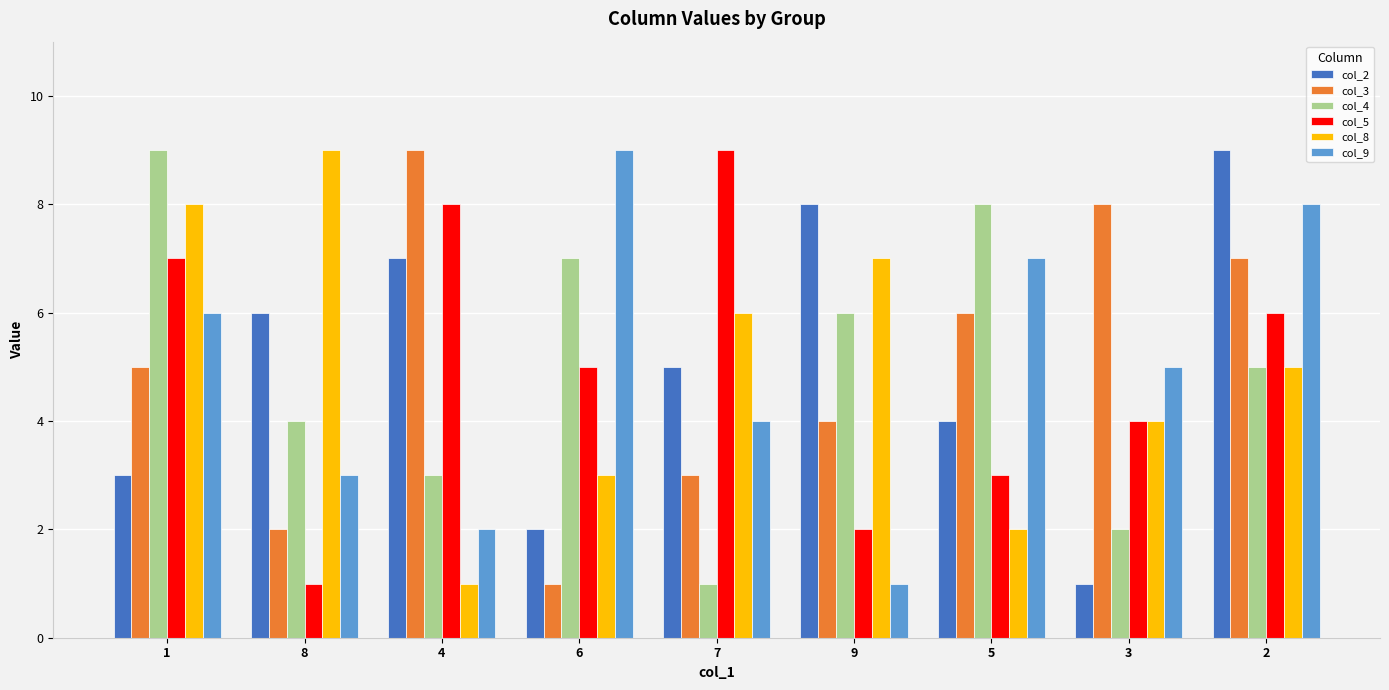

How many groups of bars are there?

9